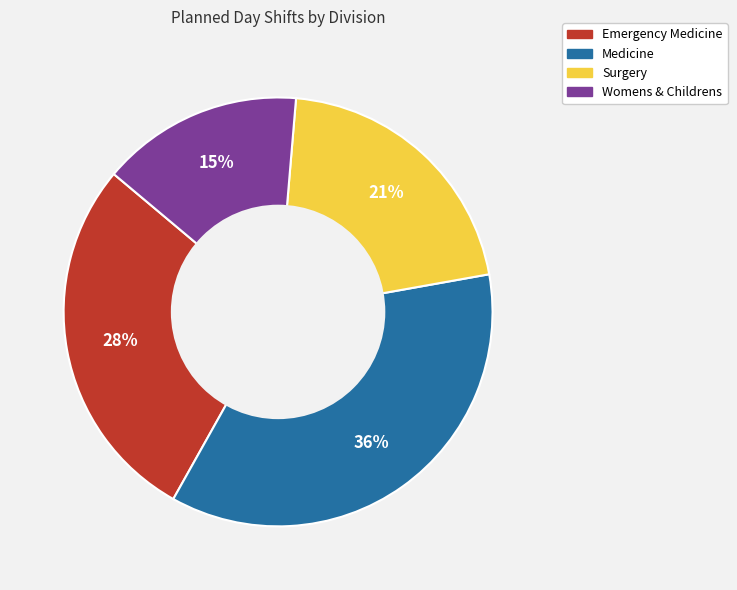

Do Surgery and Emergency Medicine together represent more than half of the pie?

No